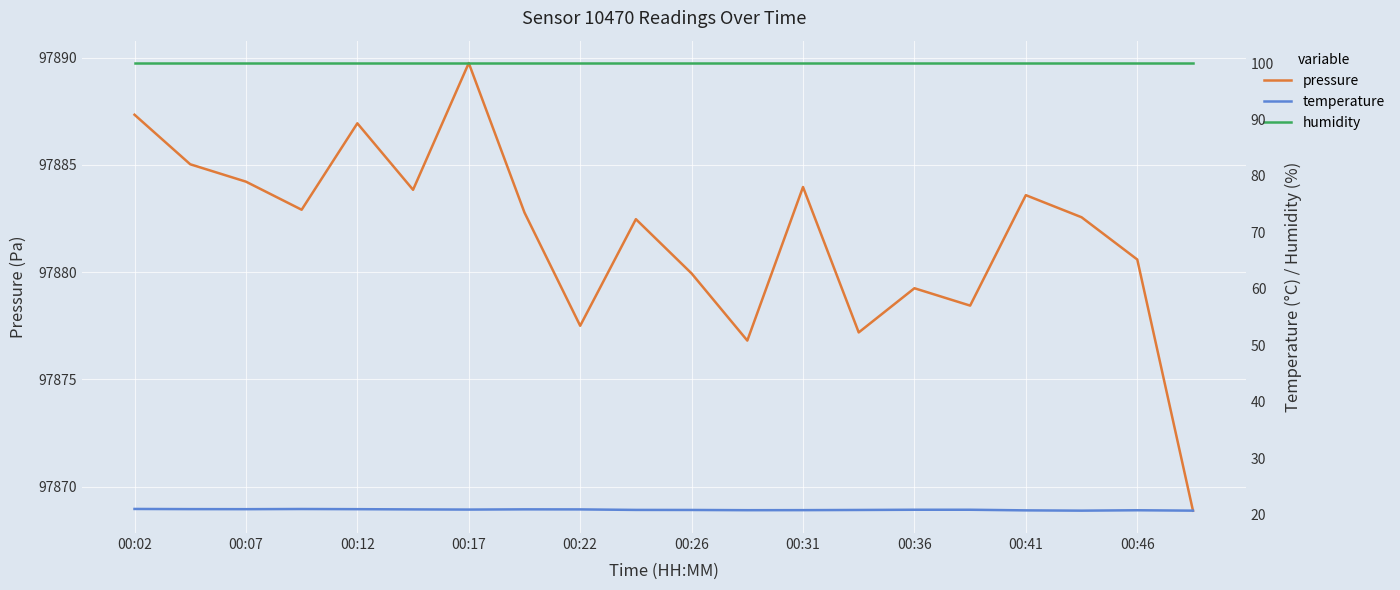

Is it true that pressure equals 151863.8 at 00:12?

False